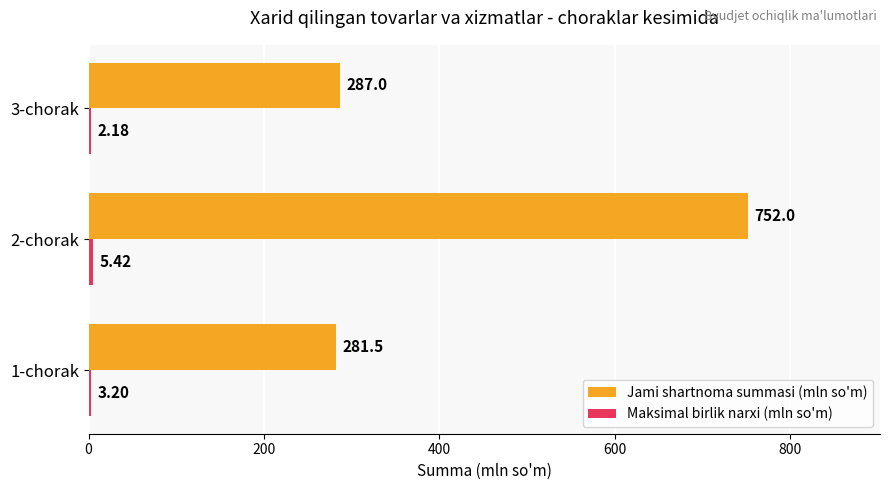

What is the maximum value for Jami shartnoma summasi (mln so'm)?

752.0